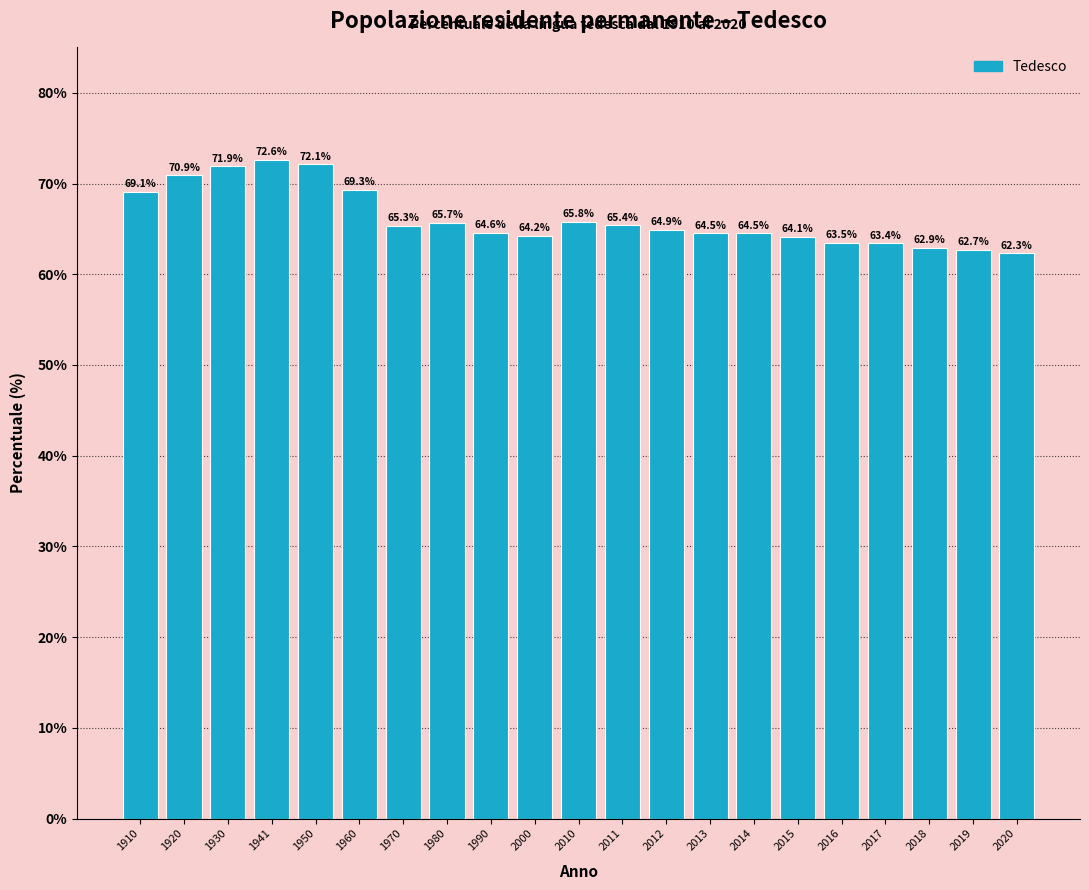

Reading left to right, extract all data points from this chart.

1910=69.1	1920=70.9	1930=71.9	1941=72.6	1950=72.1	1960=69.3	1970=65.3	1980=65.7	1990=64.6	2000=64.2	2010=65.8	2011=65.4	2012=64.9	2013=64.5	2014=64.5	2015=64.1	2016=63.5	2017=63.4	2018=62.9	2019=62.7	2020=62.3